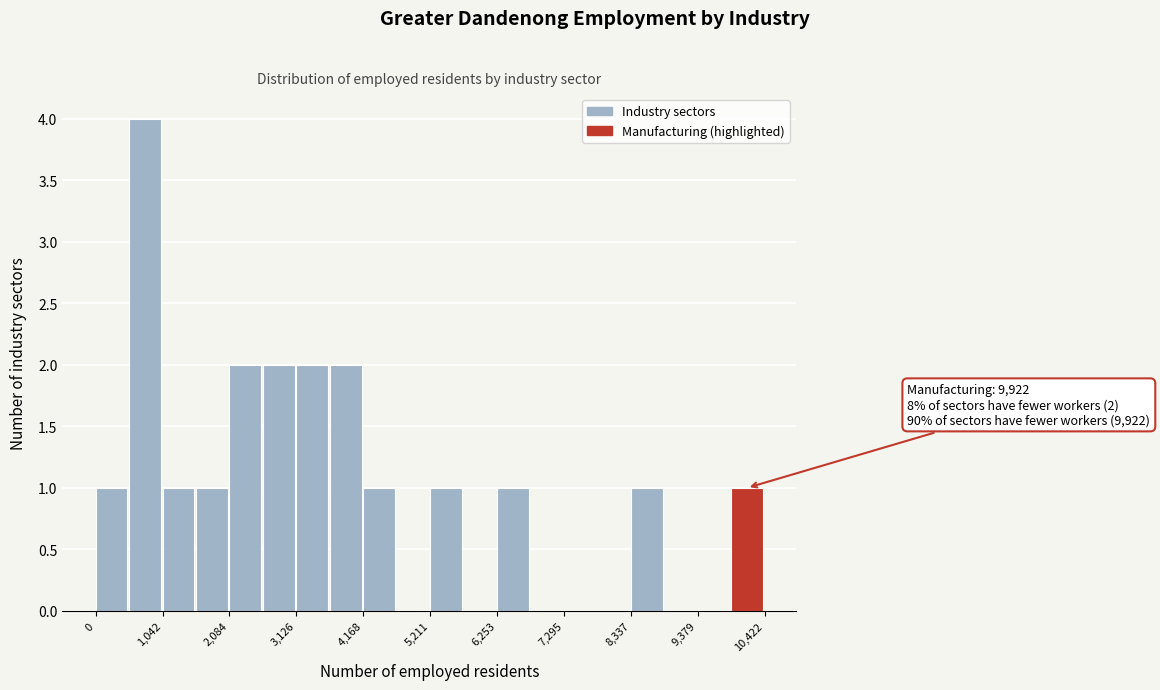

Read against the x-axis, roughly where is the centre of the tallest bar?

800